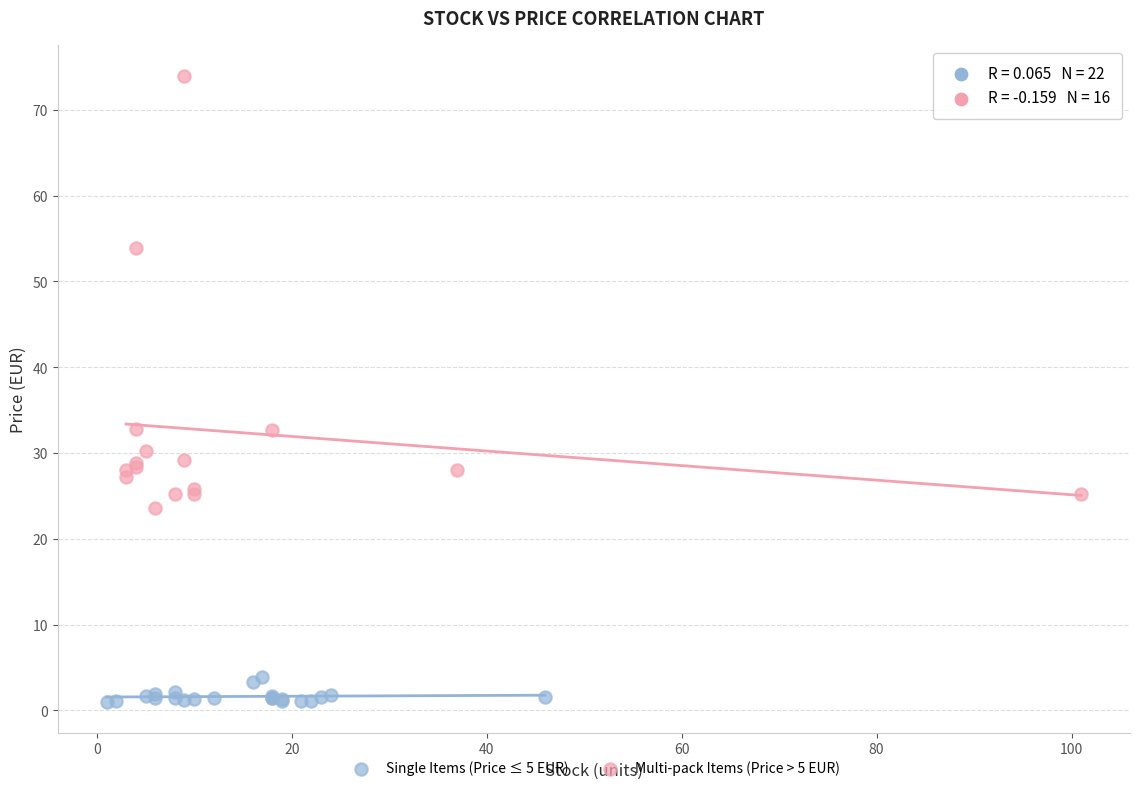

What are all the series names shown in the legend?

Single Items (Price ≤ 5 EUR), Multi-pack Items (Price > 5 EUR)